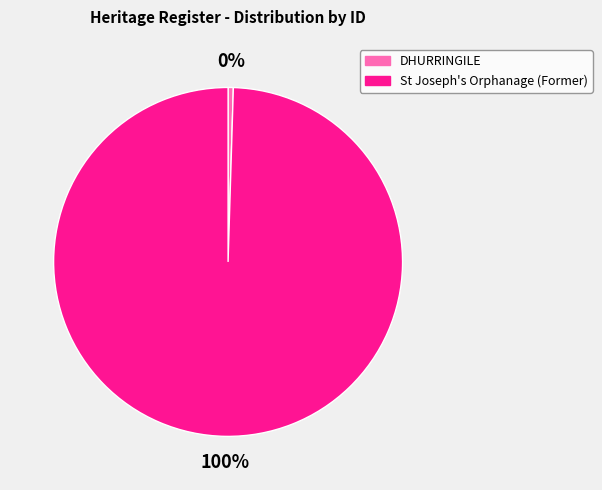

To the nearest percent, what is the combined percentage of St Joseph's Orphanage (Former) and DHURRINGILE?

100%